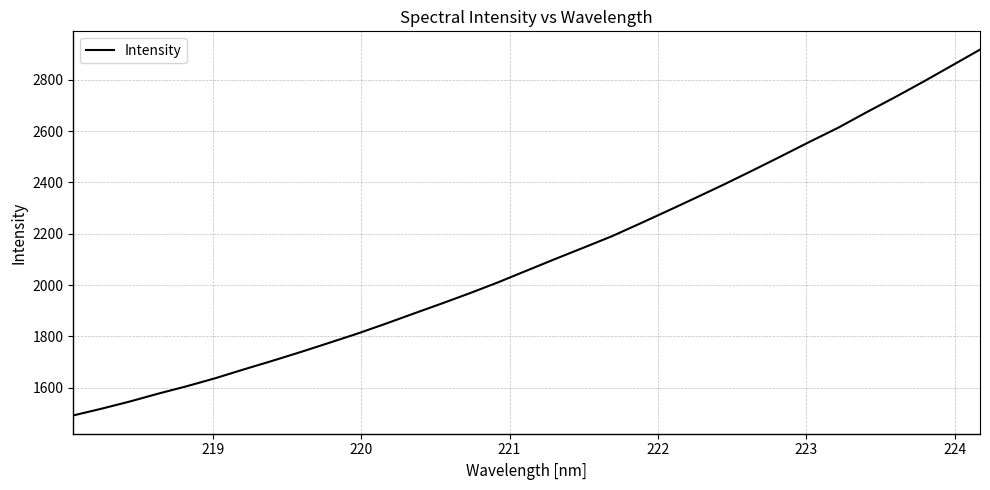

What is the smallest value displayed?

1492.1